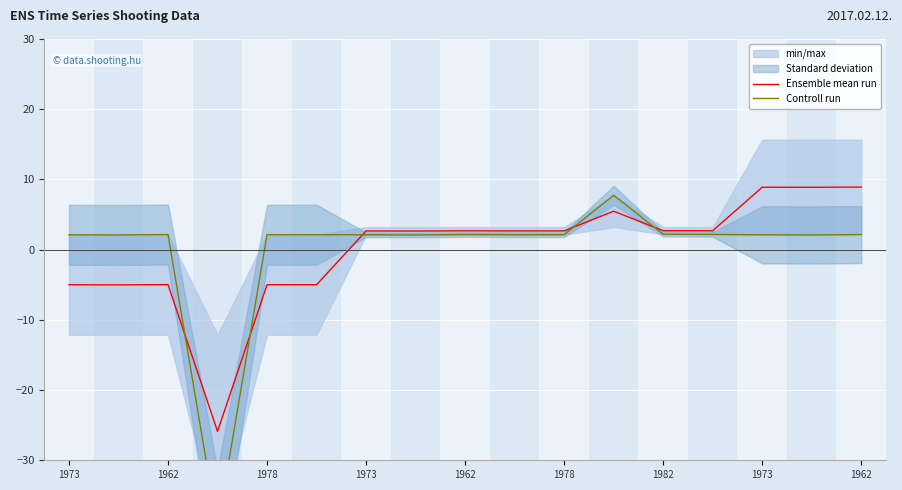

Which has a higher value, 10 or 9?

10